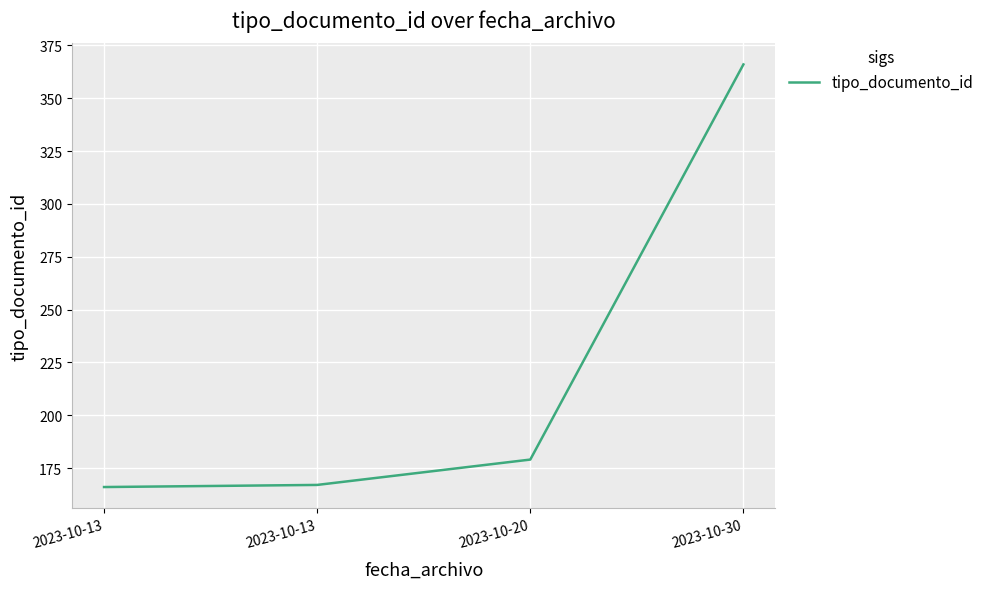

The value at 2023-10-13 is 167. True or false?

True